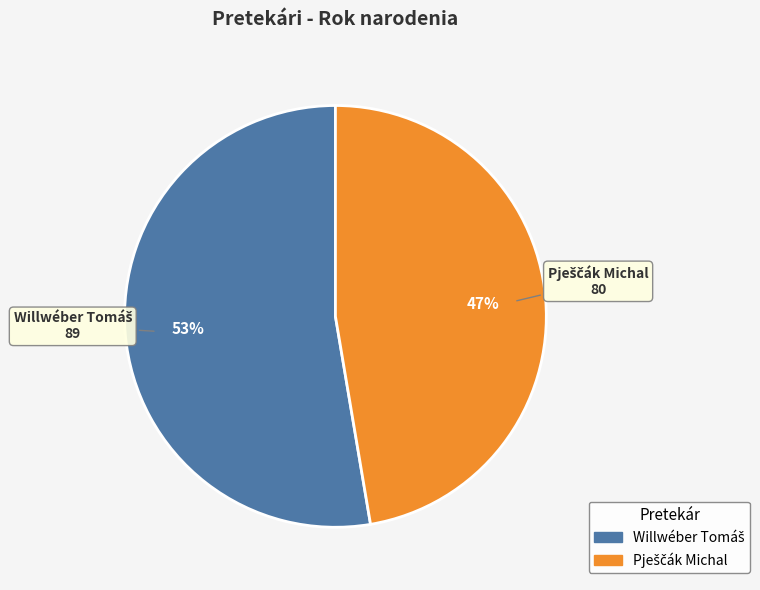

To the nearest percent, what is the average slice percentage?

50%